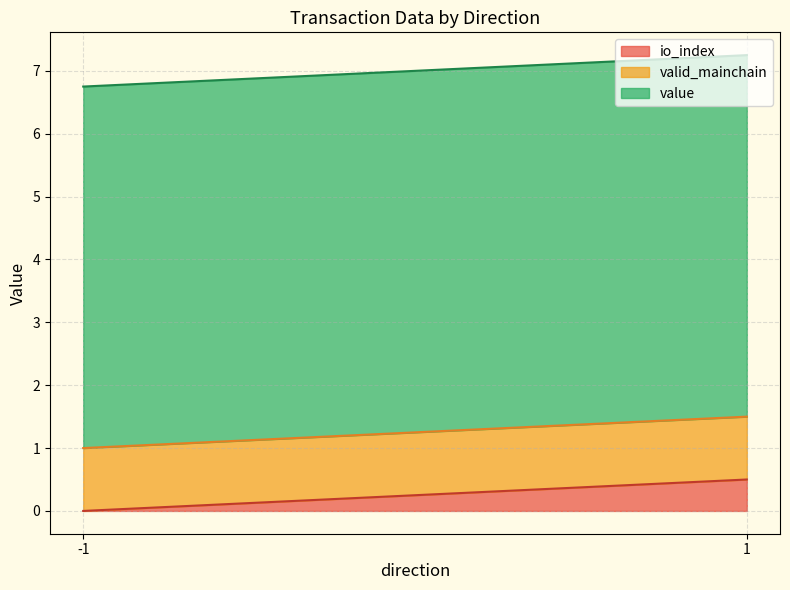

List the series in order of their peak value, lowest first.

io_index, valid_mainchain, value